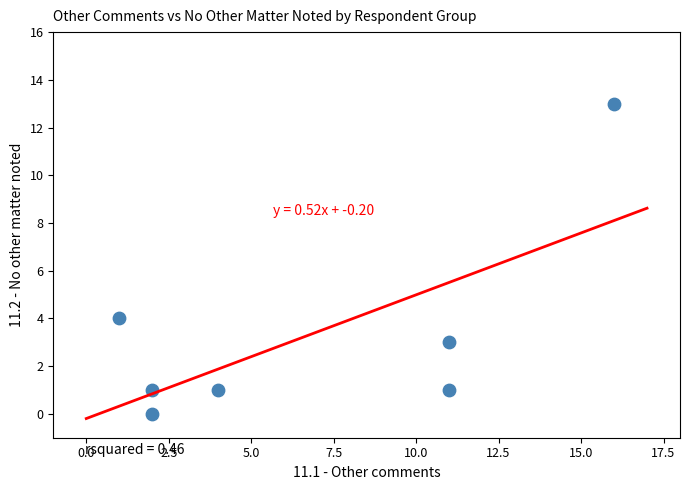

What Y value in the scatter plot is closest to 6?

4